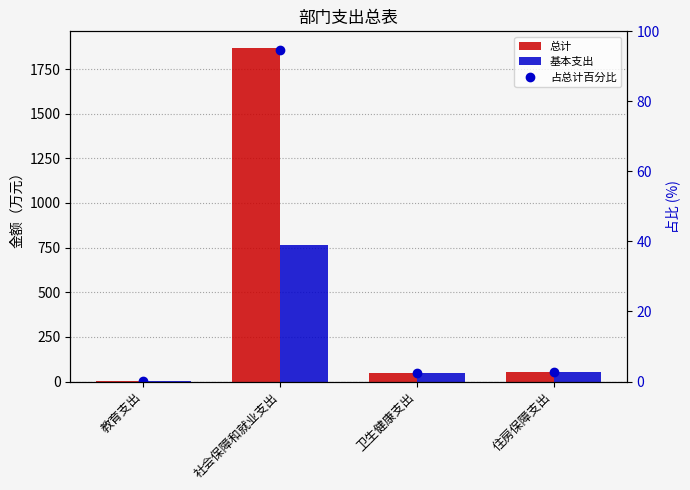

List the labels in order of 基本支出 value, smallest first.

教育支出, 卫生健康支出, 住房保障支出, 社会保障和就业支出